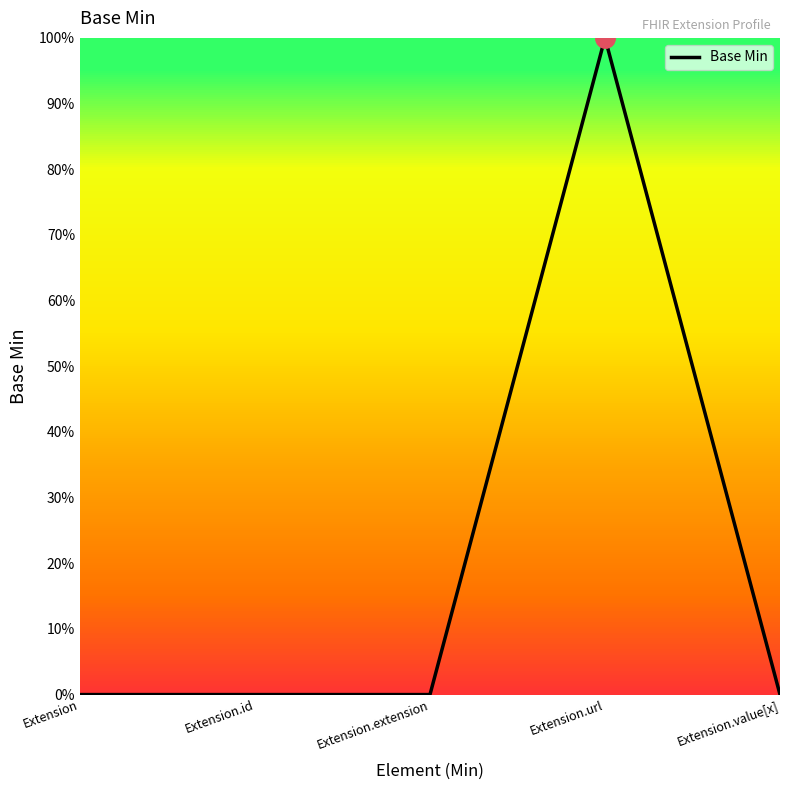

Does the chart display data point markers on the line(s)?

No